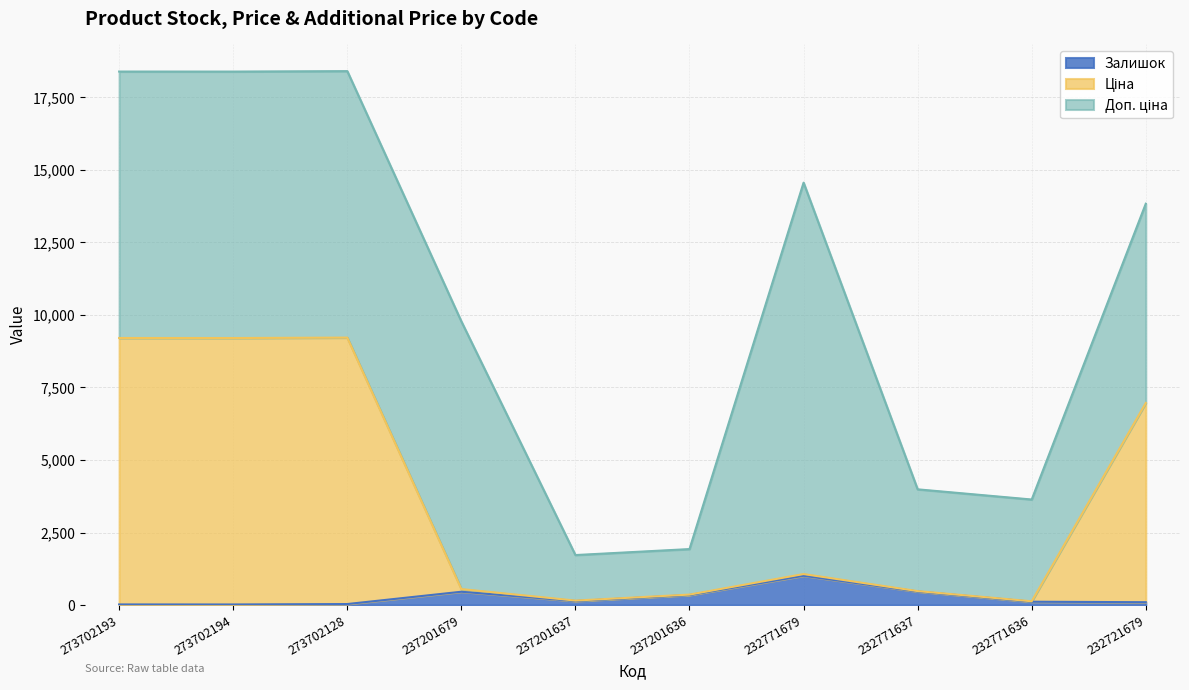

What is the sum of all Залишок values?

2697.0